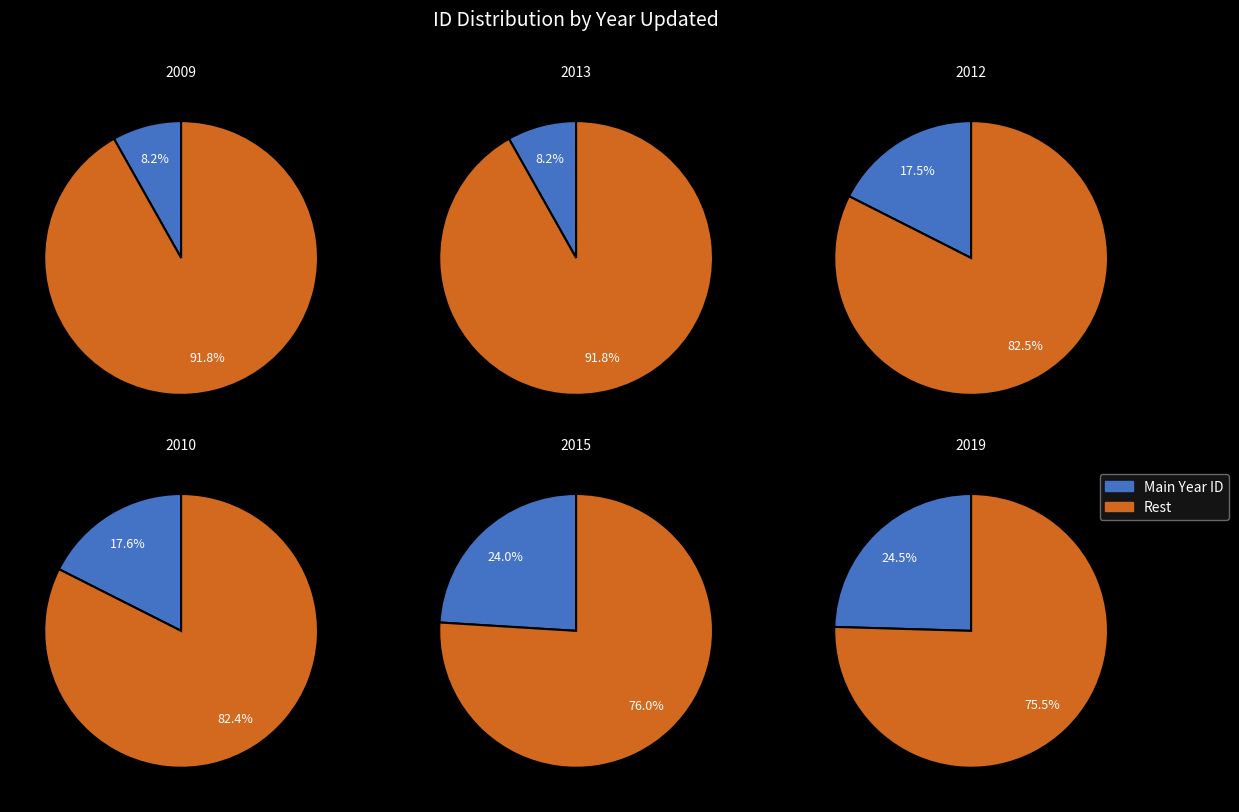

Combined, do 2010 and 2013 account for over 50%?

No